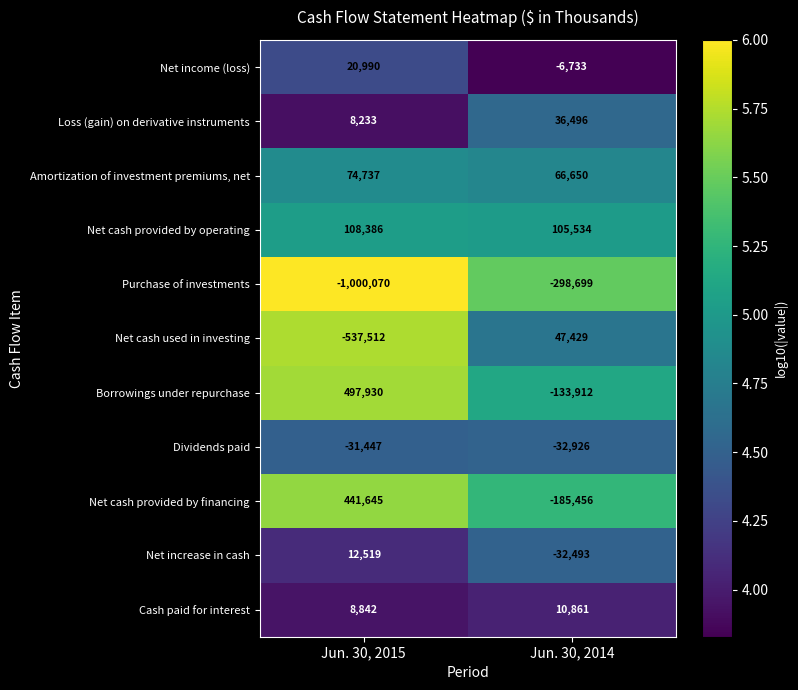

Which series has the widest spread of values?

Purchase of investments